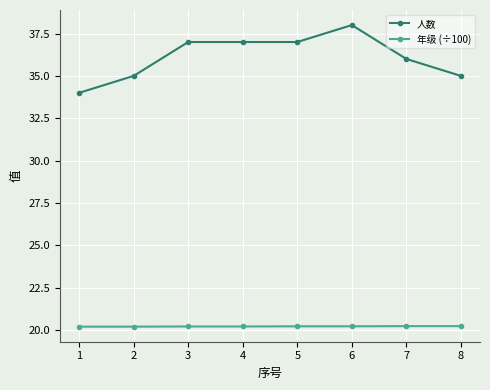

What is the average value of the 人数 series?

36.1